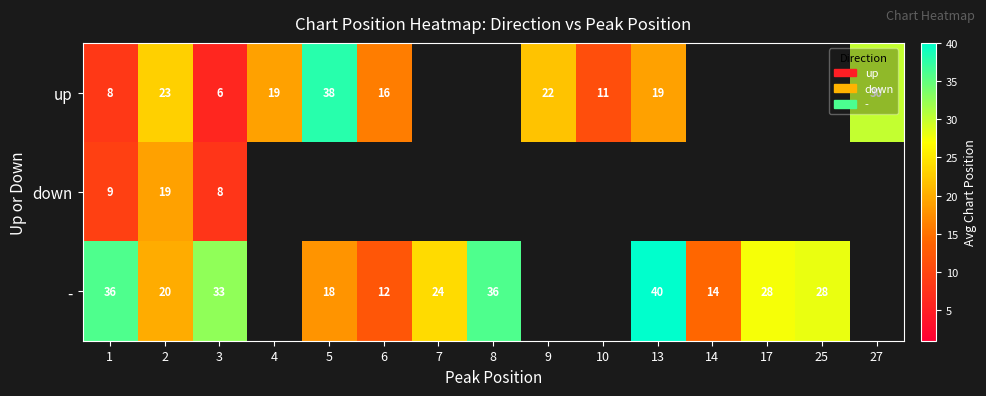

Which has a higher value, 2 or 25?

25